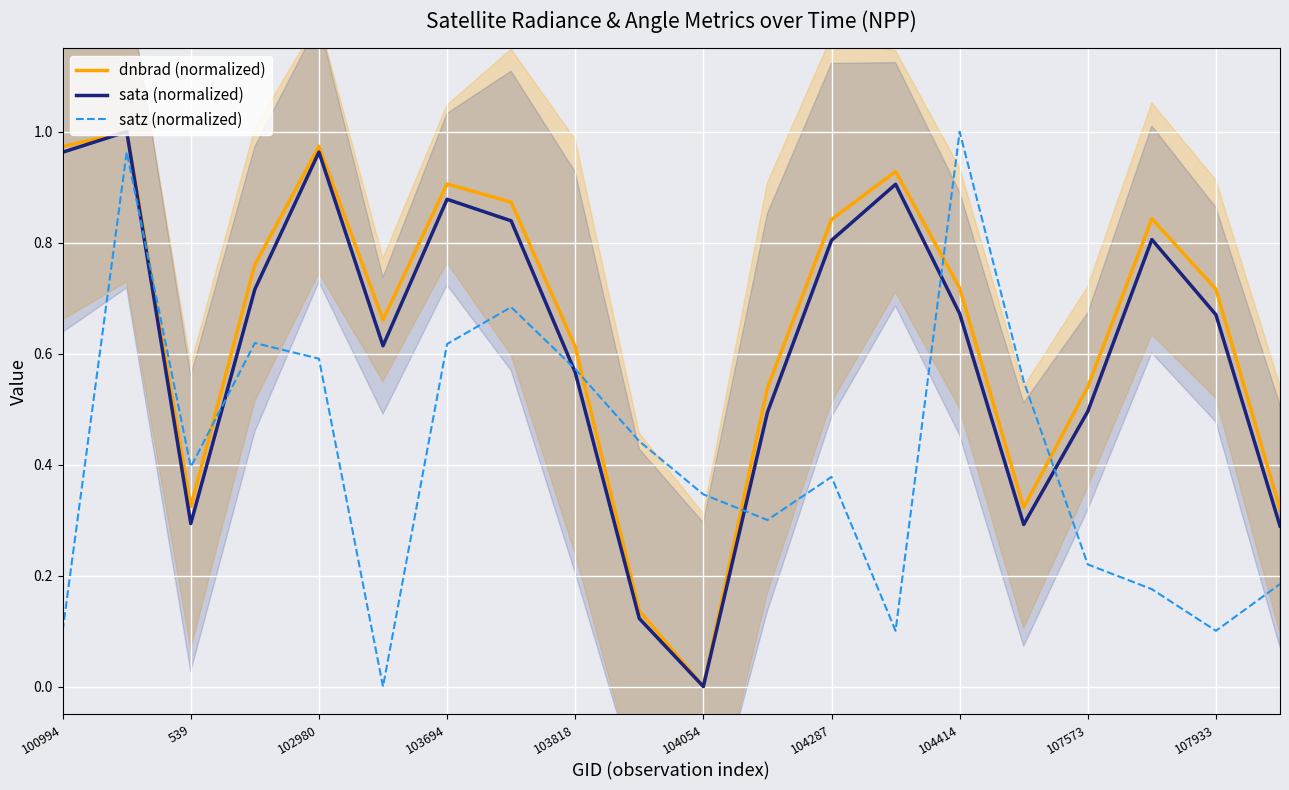

How many values in sata (normalized) are above zero?

19